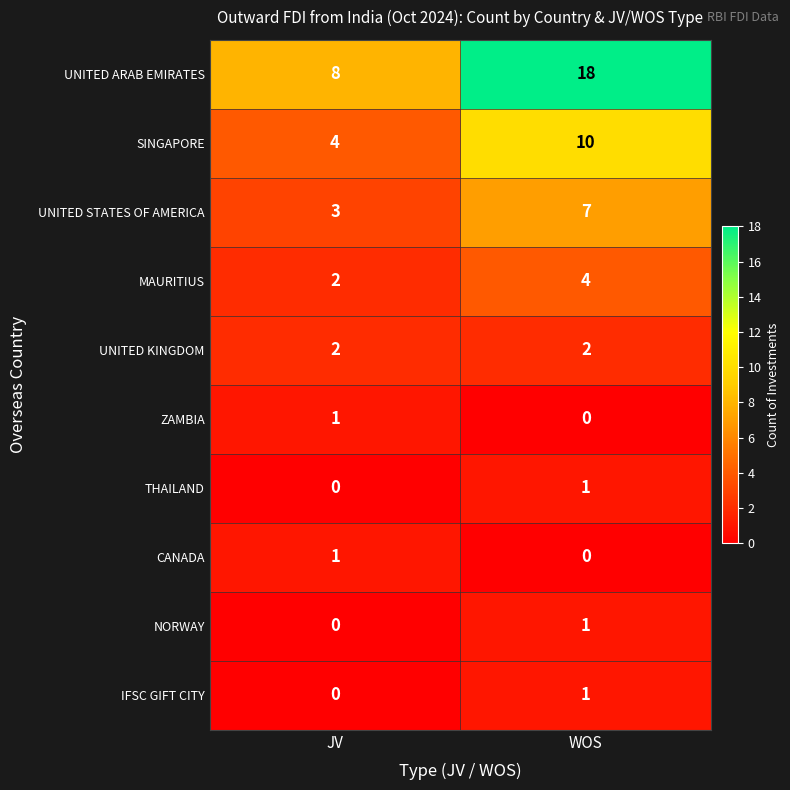

True or false: CANADA has a value of 1 at WOS.

False